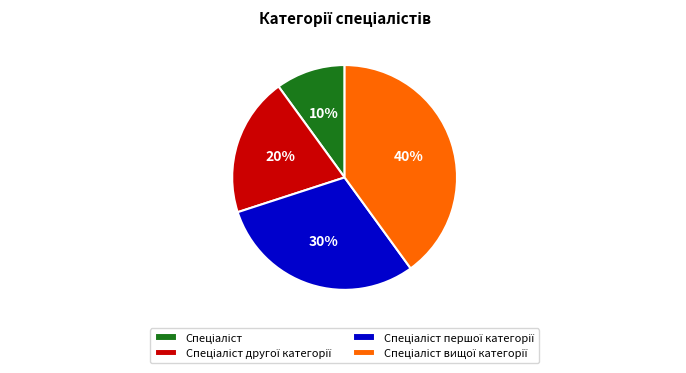

To the nearest percent, what is the difference between the largest and smallest slice percentages?

30%